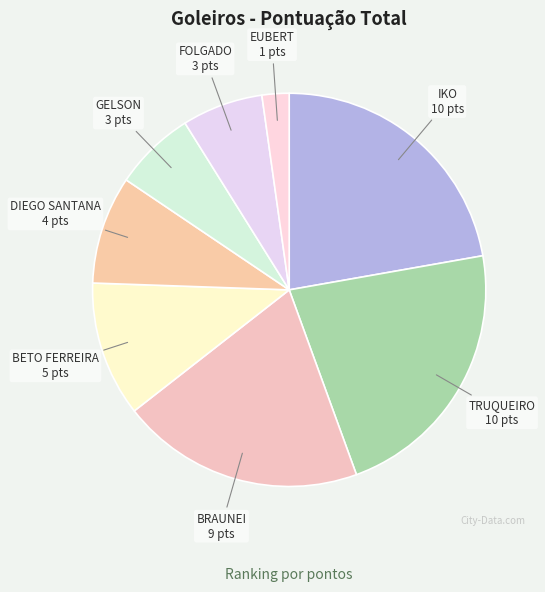

Count the number of slices in the pie.

8